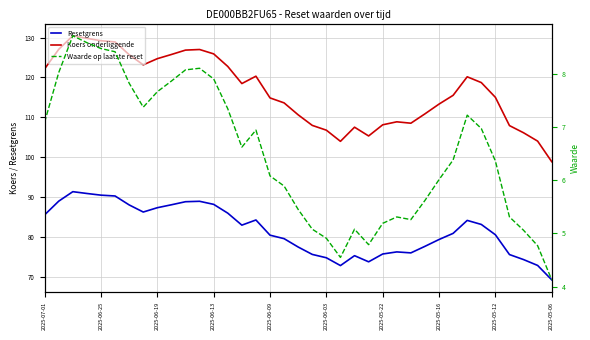

How many distinct data groups are displayed?

3